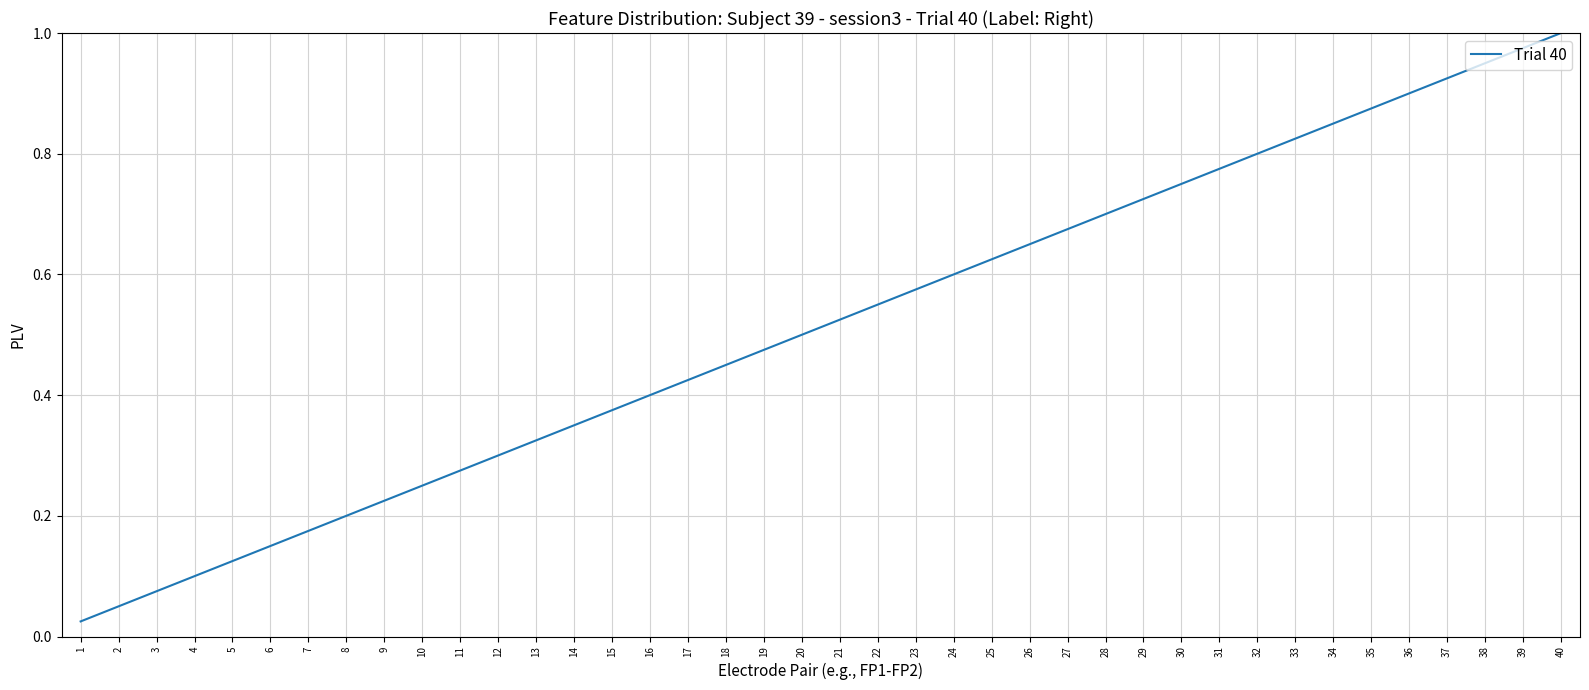

Which has a higher value, 19 or 26?

26